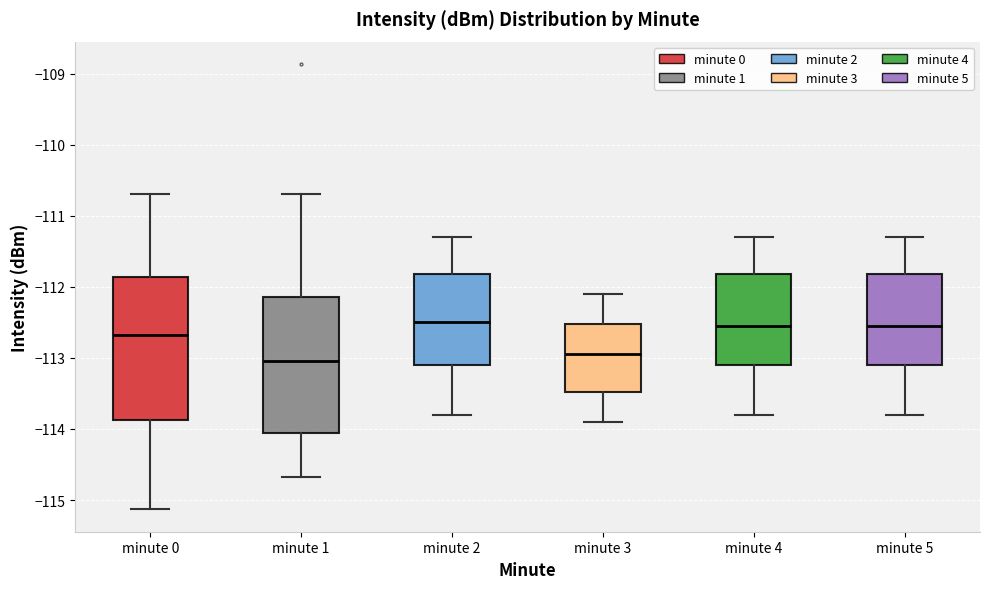

Where does the lower whisker of the box for minute 5 end on the y-axis? The values are not printed on the chart, so give them approximately, as read against the axis.

-113.8